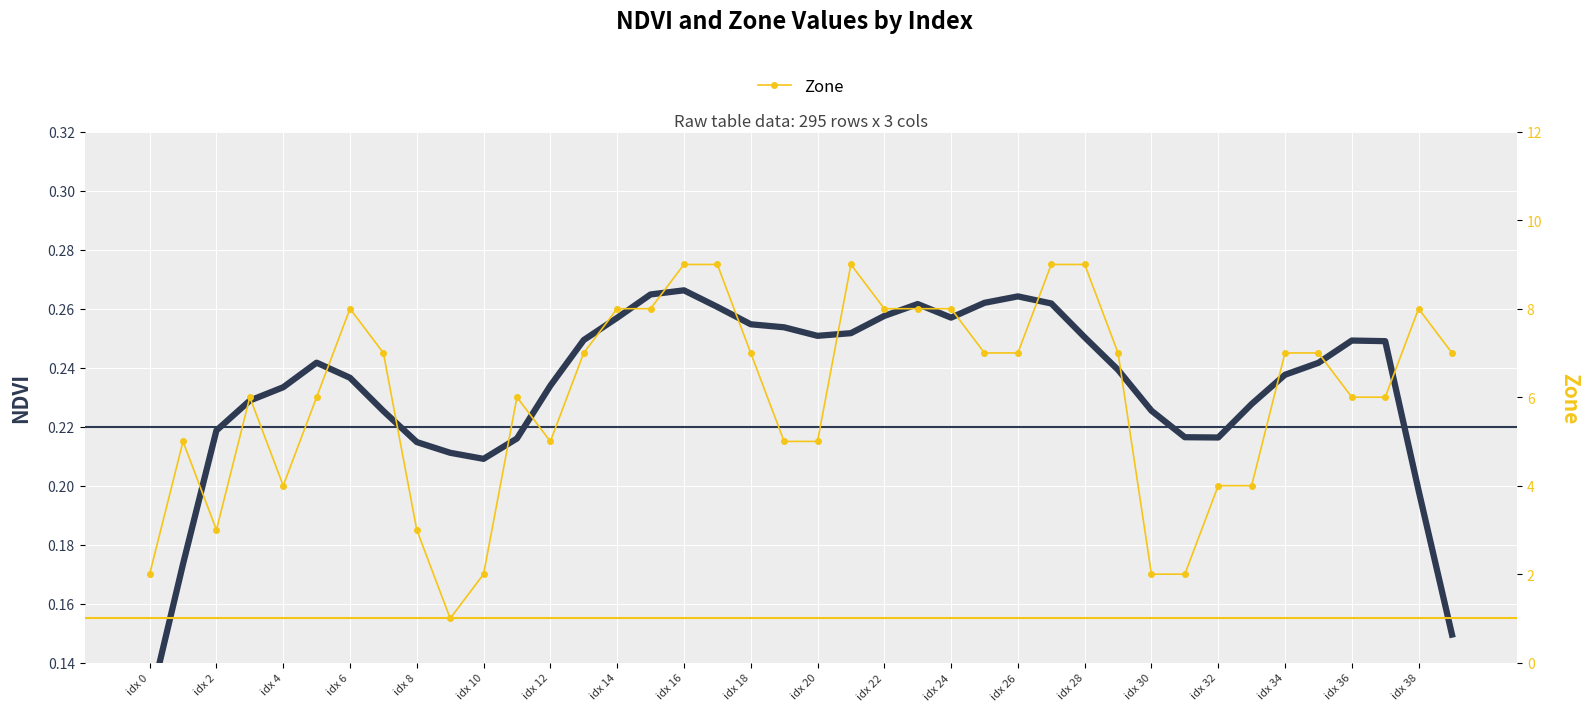

What is the sum of the Mean NDVI (smoothed) values at idx 26 and idx 20?

0.5